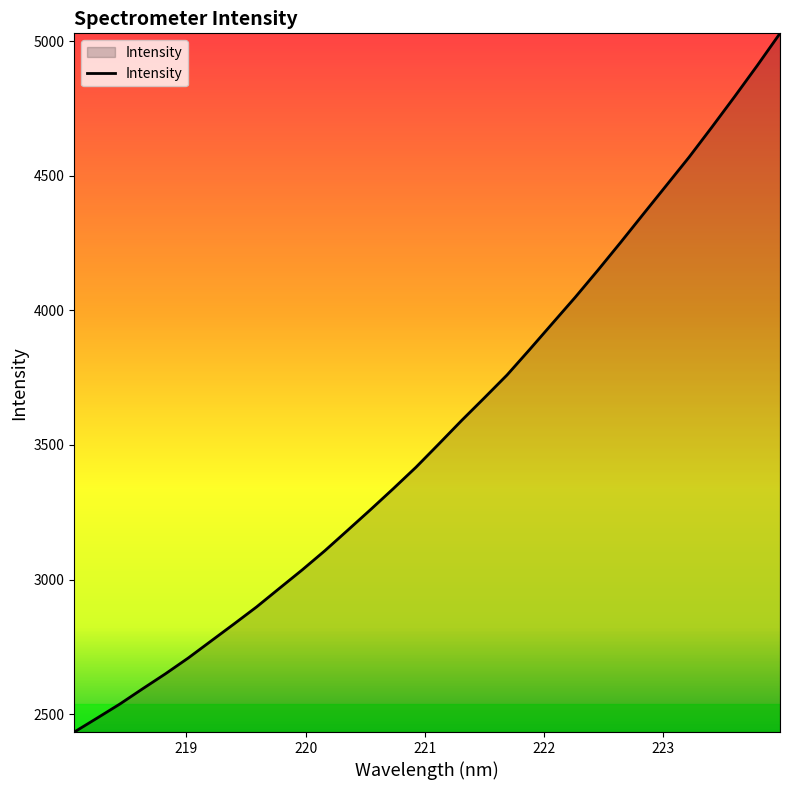

What is the maximum value shown in the chart?

5028.9